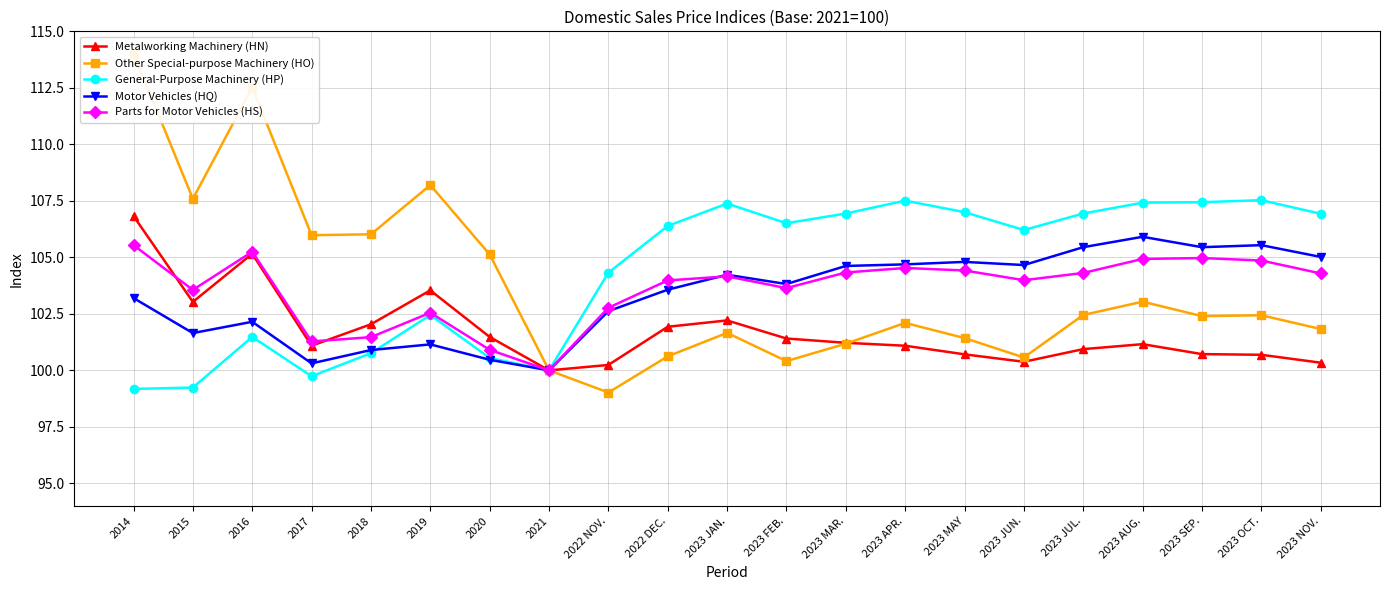

Which category has the highest value in the Metalworking Machinery (HN) series?

2014